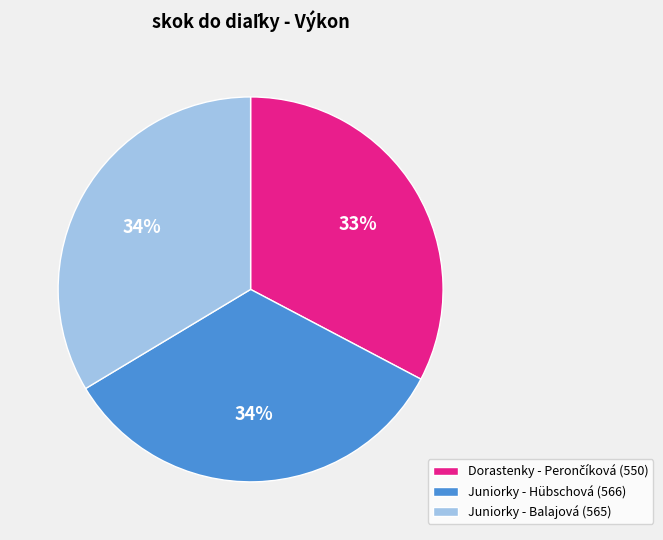

To the nearest percent, what is the average slice percentage?

33%